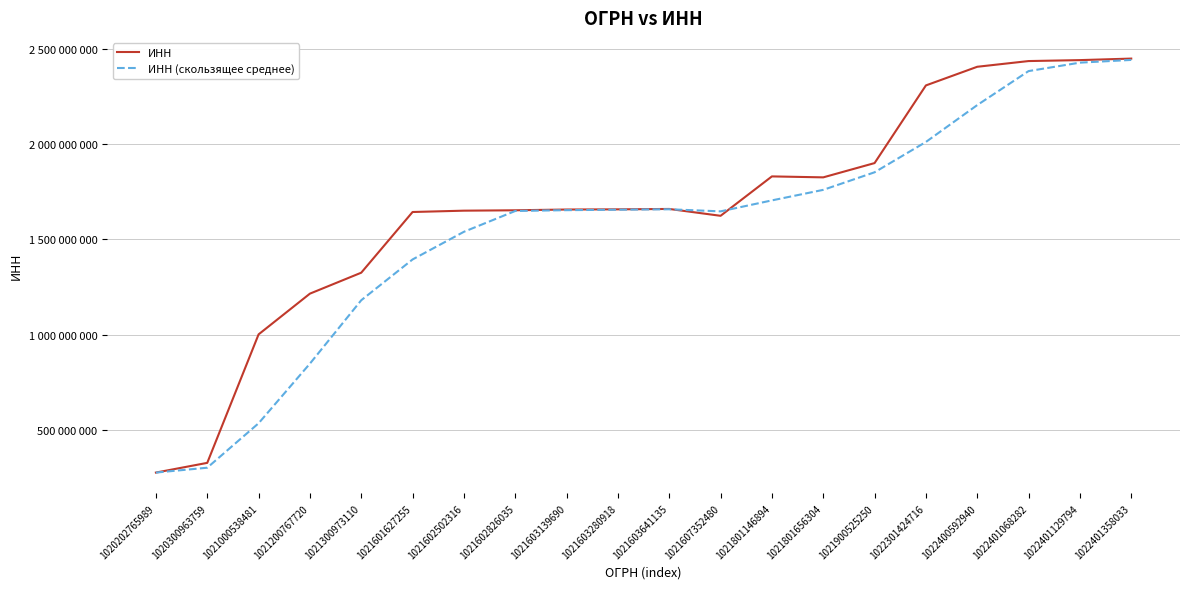

Reading left to right, list all the values displayed in this chart.

ИНН: 1020202765989=275026324.0	1020300963759=326006689.0	1021000538481=1001040505.0	1021200767720=1215076763.0	1021300973110=1325127361.0	1021601627255=1644007920.0	1021602502316=1651000010.0	1021602826035=1653016921.0	1021603139690=1657036630.0	1021603280918=1658001372.0	1021603641135=1660031455.0	1021607352480=1624004583.0	1021801146894=1831015625.0	1021801656304=1826000133.0	1021900525250=1901001837.0	1022301424716=2309008827.0	1022400592940=2407012187.0	1022401068282=2437010388.0	1022401129794=2442002030.0	1022401358033=2450005122.0
ИНН (скользящее среднее): 1020202765989=275026324.0	1020300963759=300516506.5	1021000538481=534024506.0	1021200767720=847374652.3	1021300973110=1180414876.3	1021601627255=1394737348.0	1021602502316=1540045097.0	1021602826035=1649341617.0	1021603139690=1653684520.3	1021603280918=1656018307.7	1021603641135=1658356485.7	1021607352480=1647345803.3	1021801146894=1705017221.0	1021801656304=1760340113.7	1021900525250=1852672531.7	1022301424716=2012003599.0	1022400592940=2205674283.7	1022401068282=2384343800.7	1022401129794=2428674868.3	1022401358033=2443005846.7